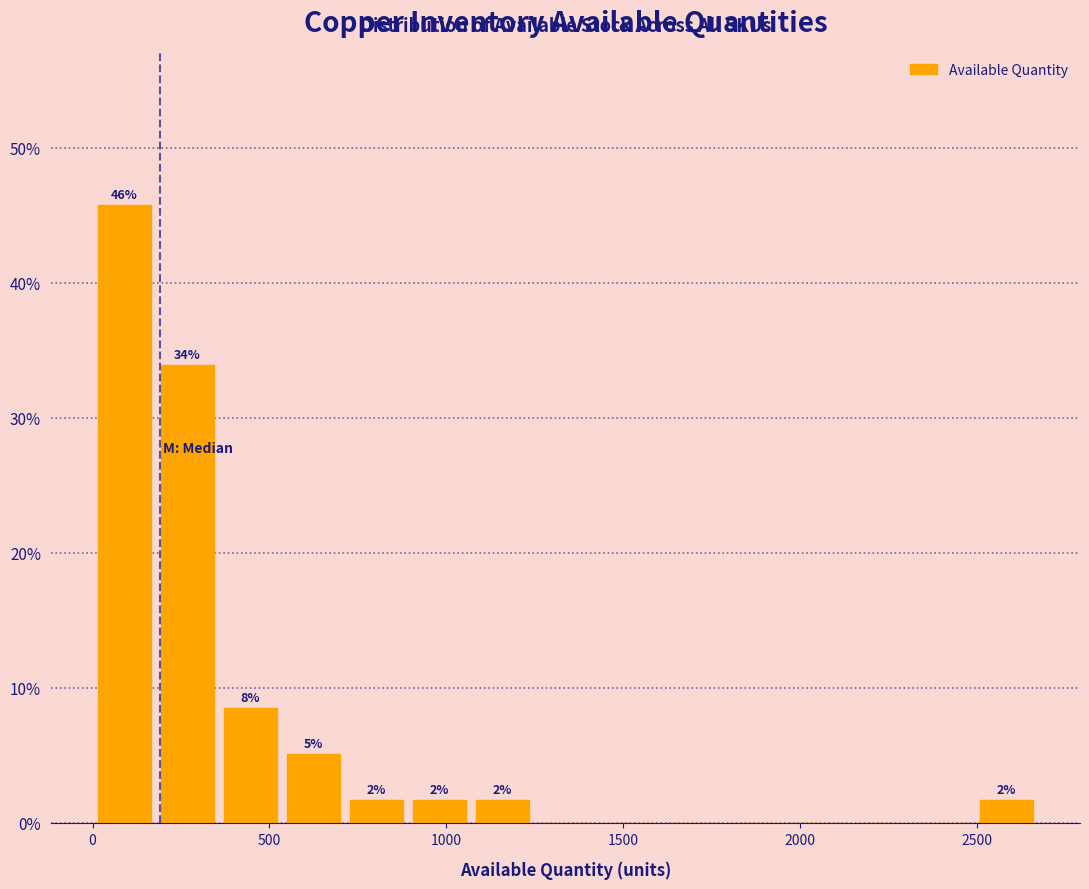

Read against the x-axis, roughly where is the centre of the tallest bar?

100